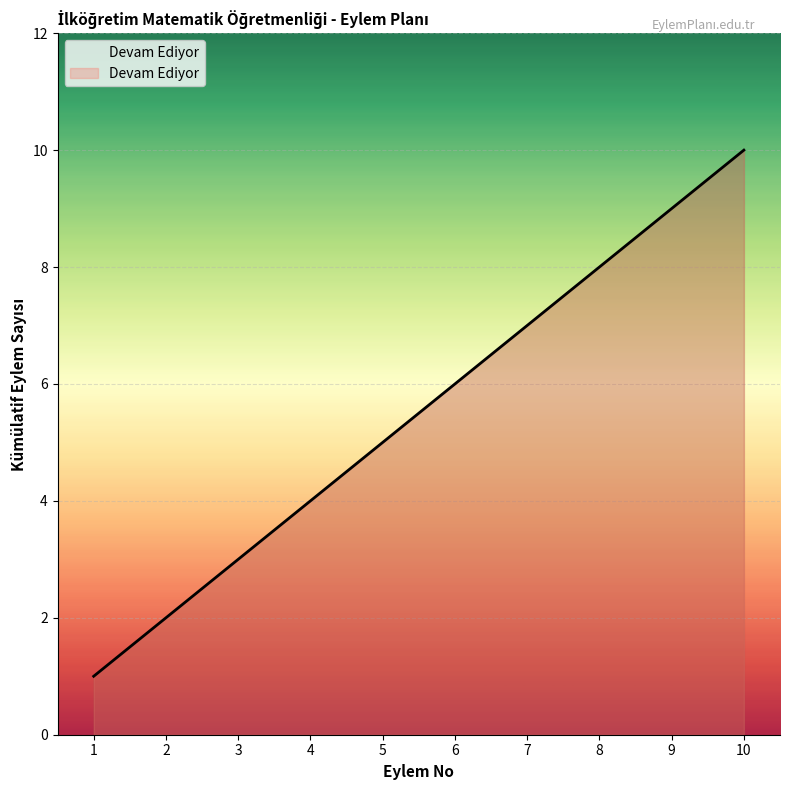

True or false: there are more than 1 points higher than both neighbors.

False